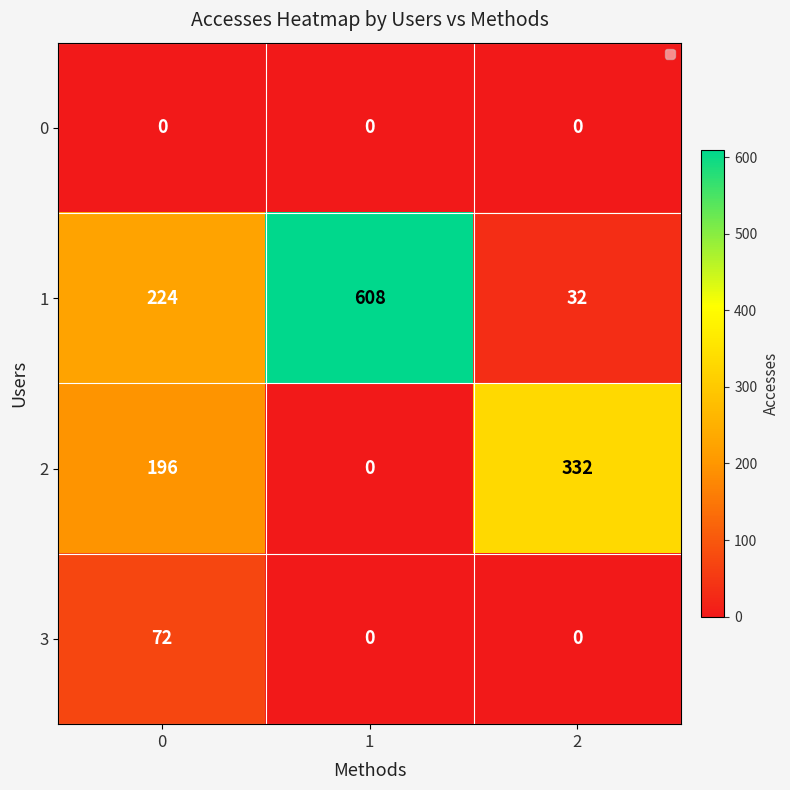

Reading right to left, transcribe all the data shown in this chart.

0: 2=0	1=0	0=0
1: 2=32	1=608	0=224
2: 2=332	1=0	0=196
3: 2=0	1=0	0=72